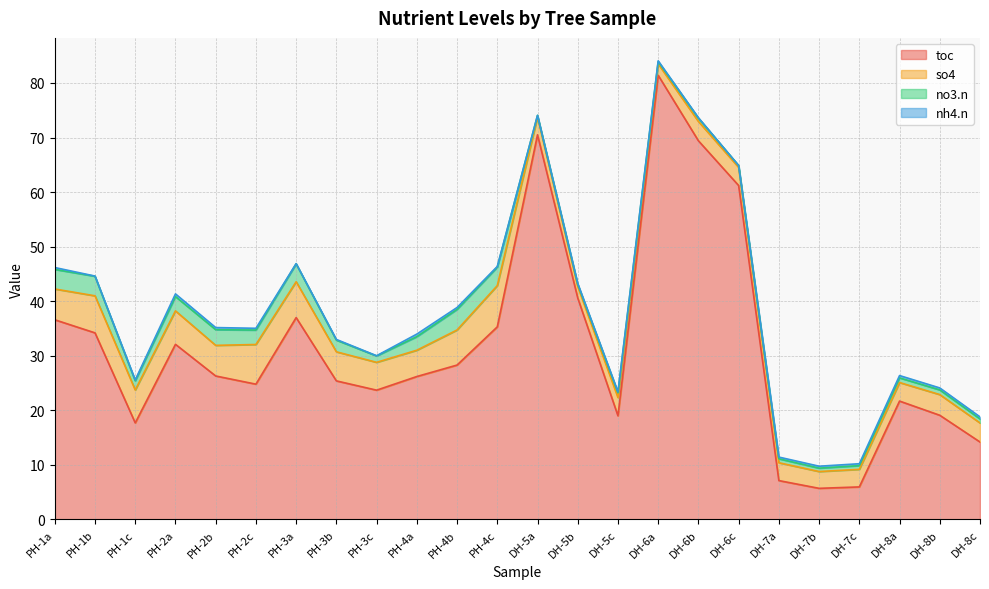

Is it true that no3.n equals 0.4 at DH-5b?

True